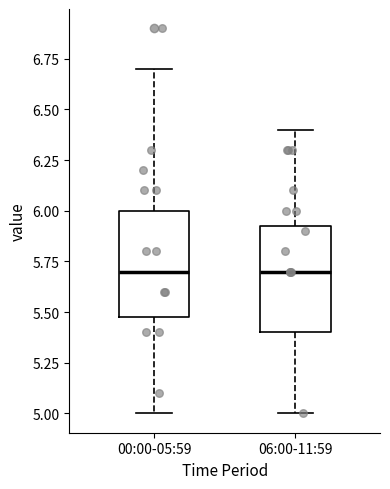

Reading left to right, read every box against the y-axis: the position of its median line, the range the box covers, and the ends of its whiskers. The values are not printed on the chart, so give them approximately, as read against the axis.

00:00-05:59: median 5.70, box 5.50 to 6.00, whiskers 5.00 to 6.70
06:00-11:59: median 5.70, box 5.40 to 5.95, whiskers 5.00 to 6.40